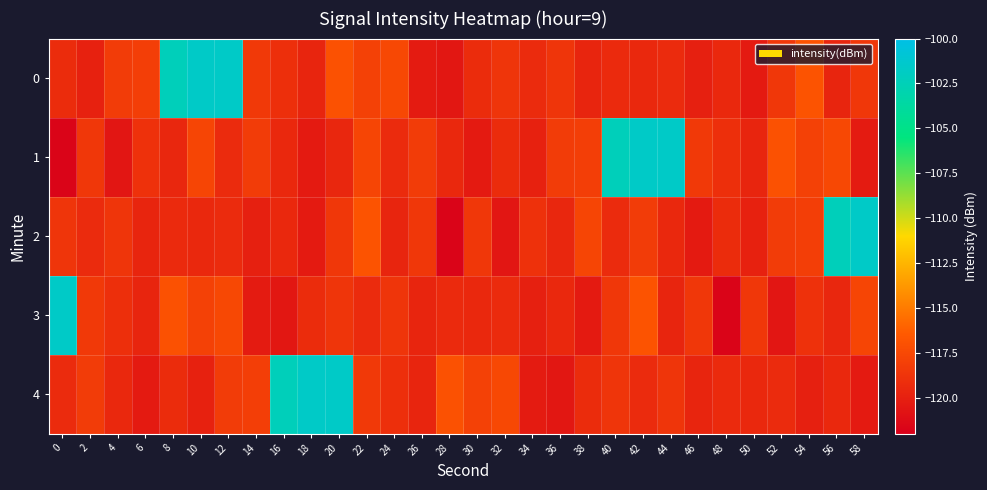

How many data points does each series have?

30